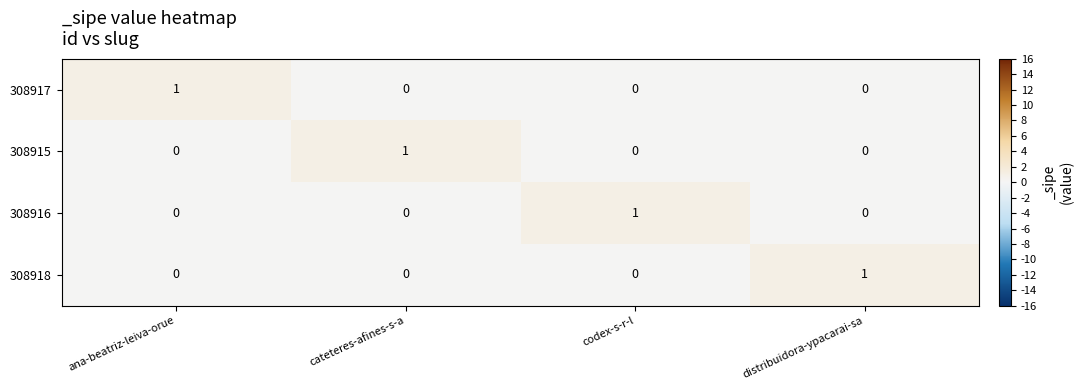

How many values in 308917 are above zero?

1